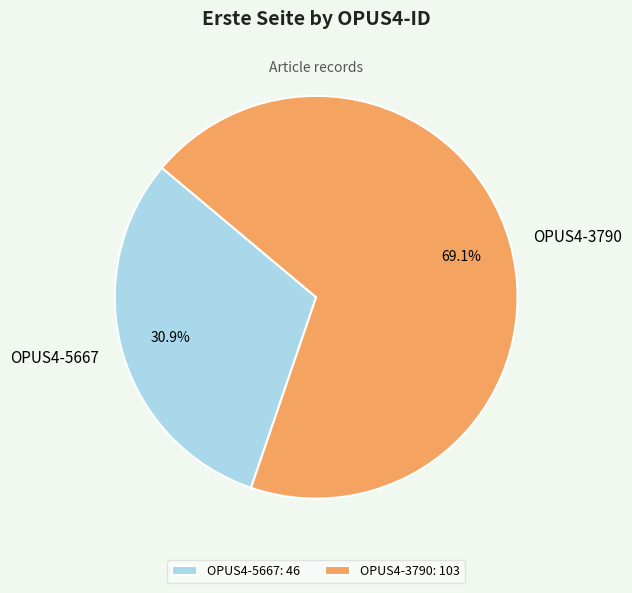

To the nearest percent, what is the average slice percentage?

50%